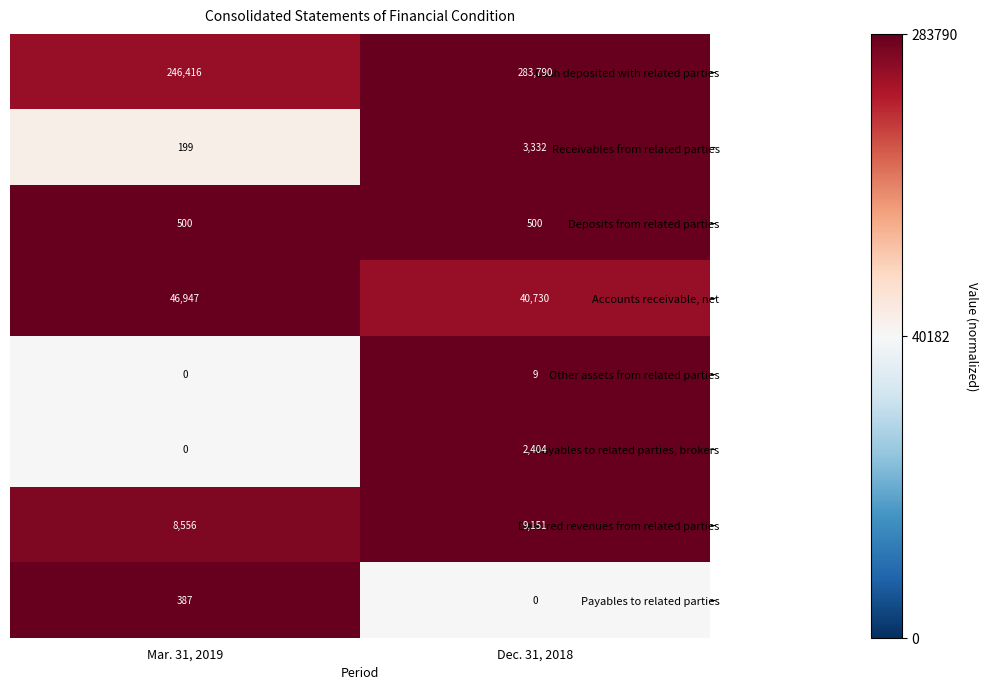

The value of Other assets from related parties at Mar. 31, 2019 is -6. True or false?

False